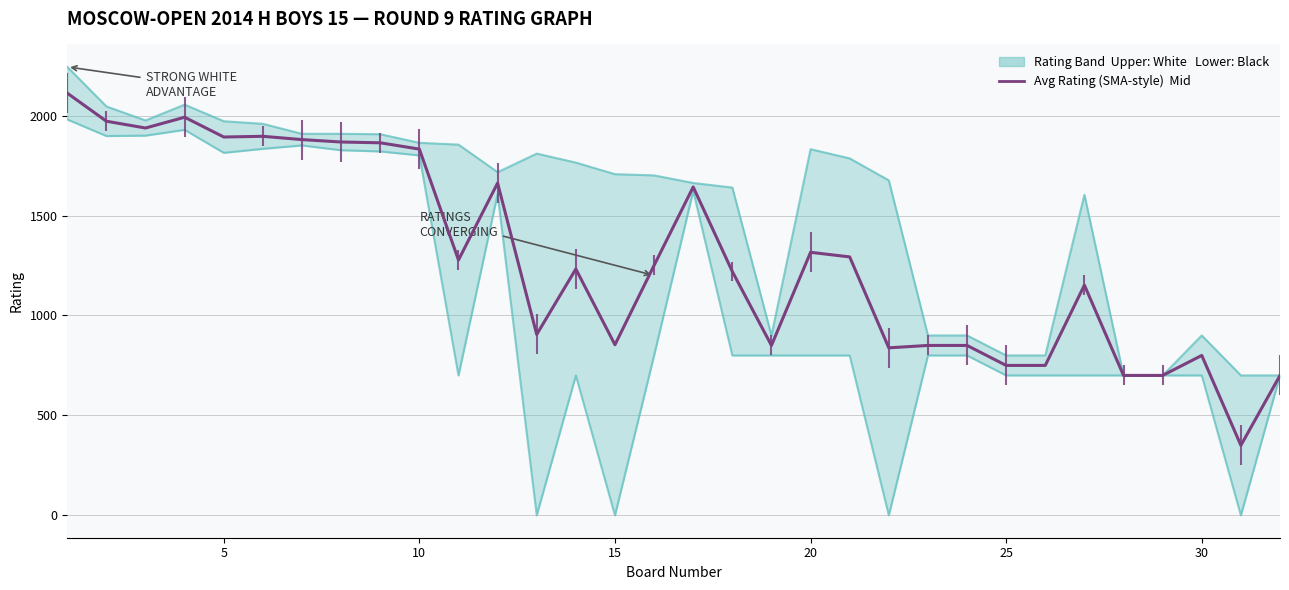

At how many categories does at least one series exceed 565?

32